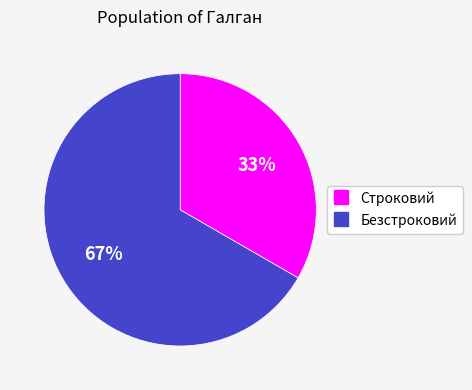

The Строковий slice represents 33% of the pie. True or false?

True